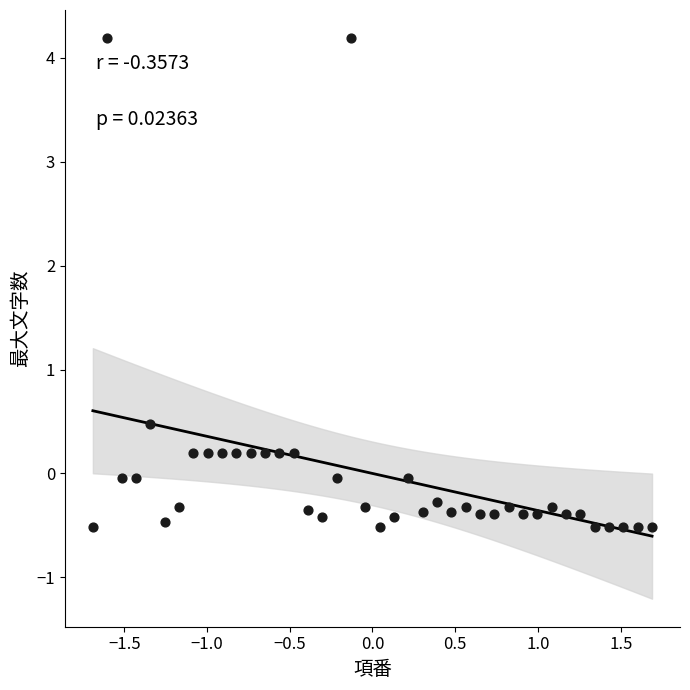

What Y value in the scatter plot is closest to 1?

0.5